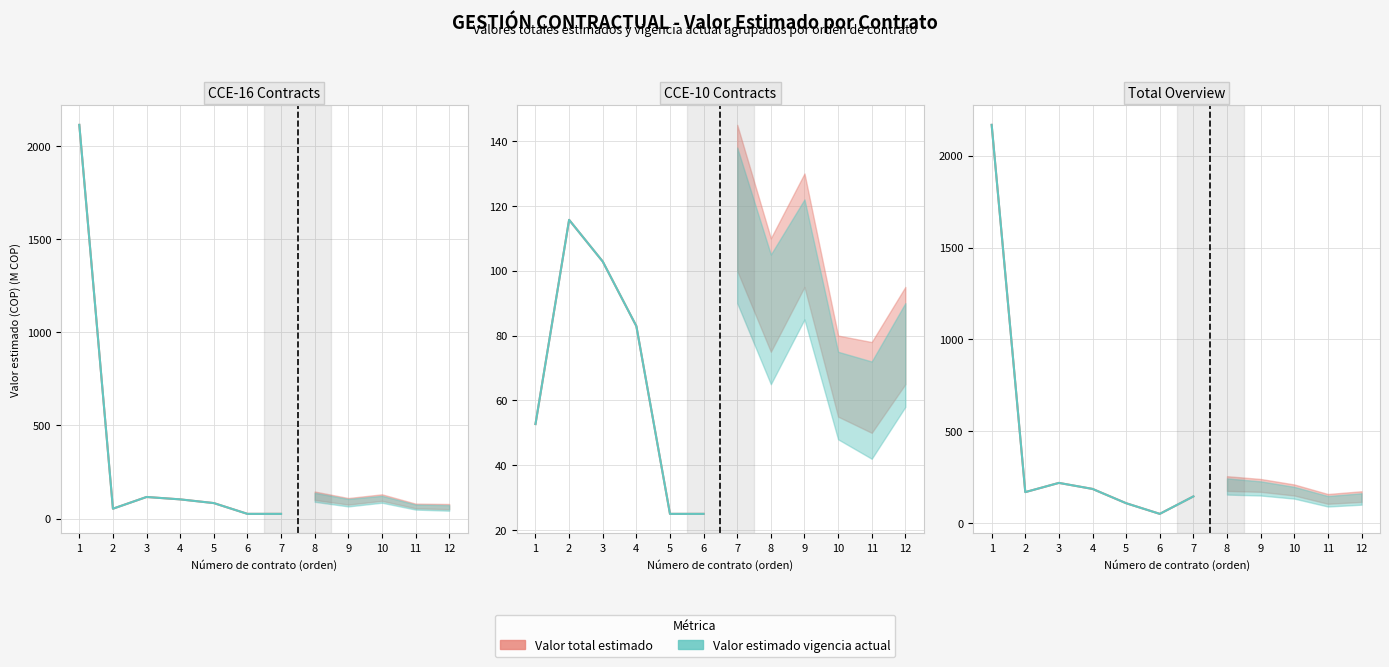

Is the value of Valor estimado vigencia actual at 6 greater than the value of Valor total estimado at 2?

No